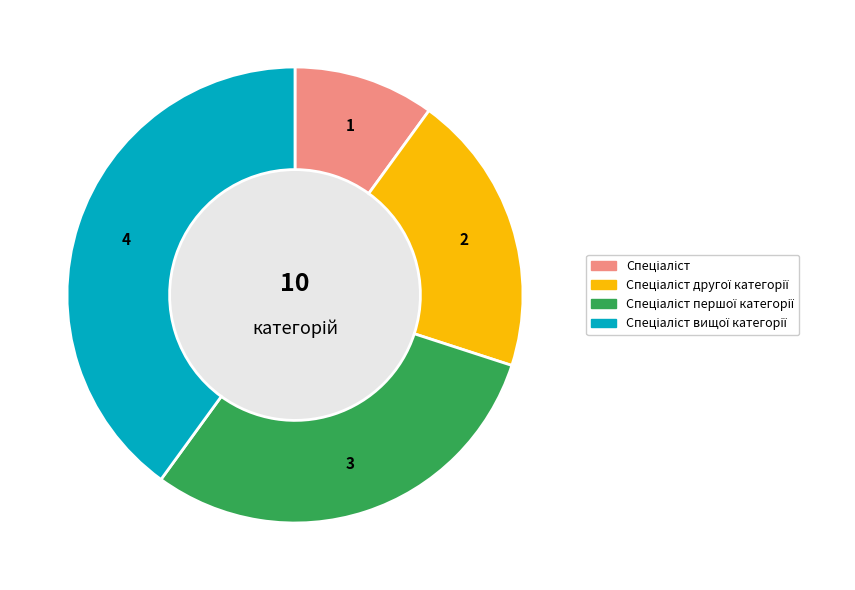

How many segments does this pie chart have?

4